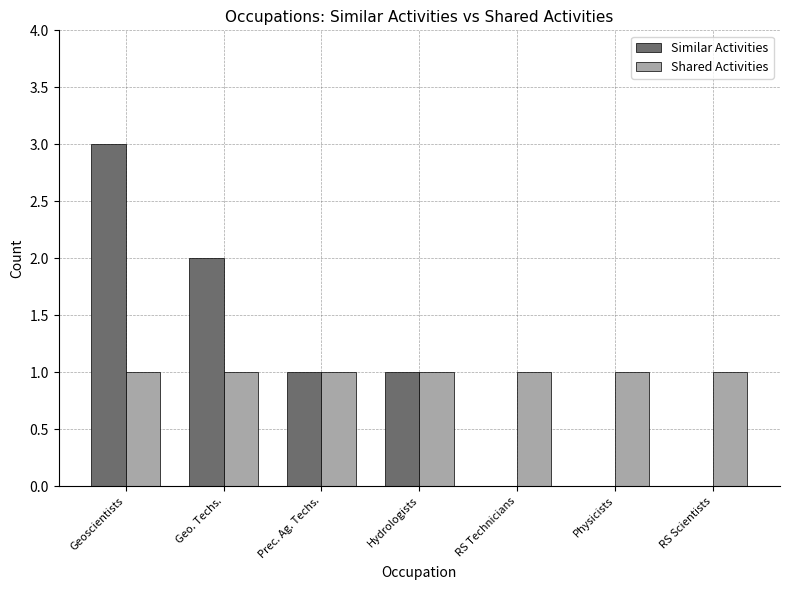

What is the sum of all Shared Activities values?

7